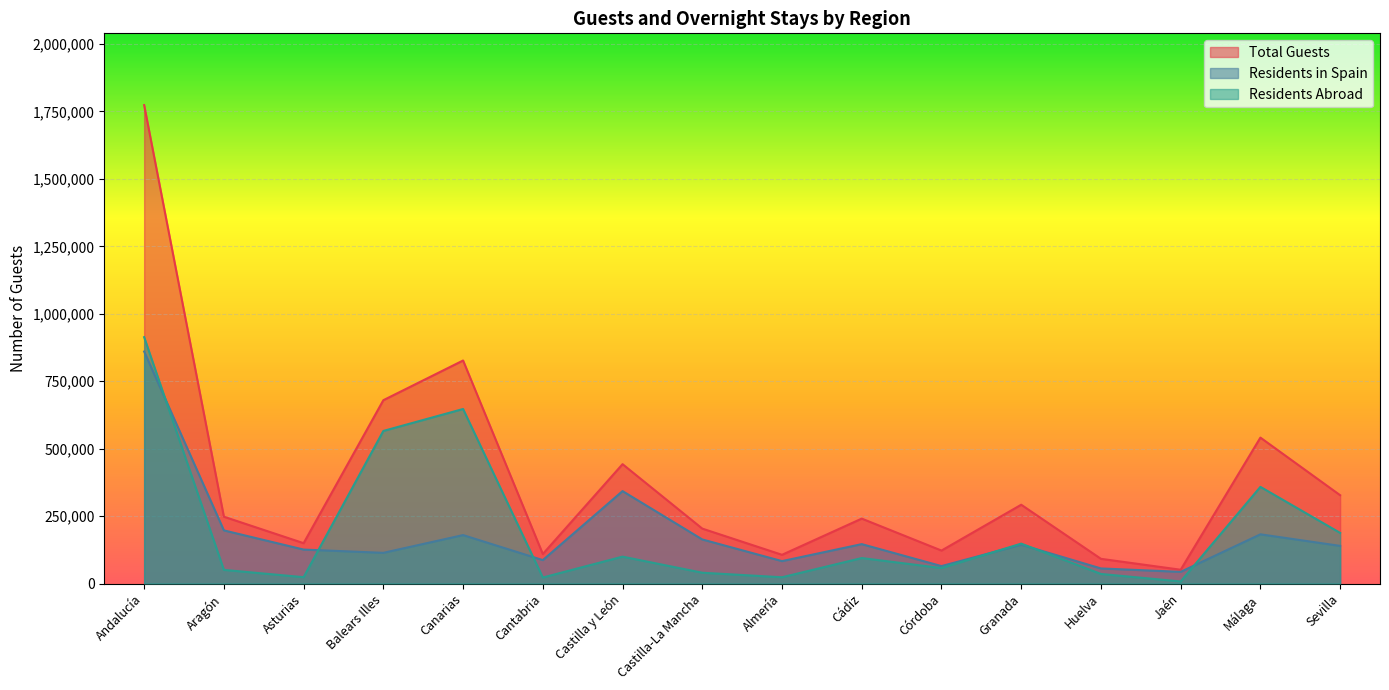

What is the label of the 16th point from the right?

Andalucía